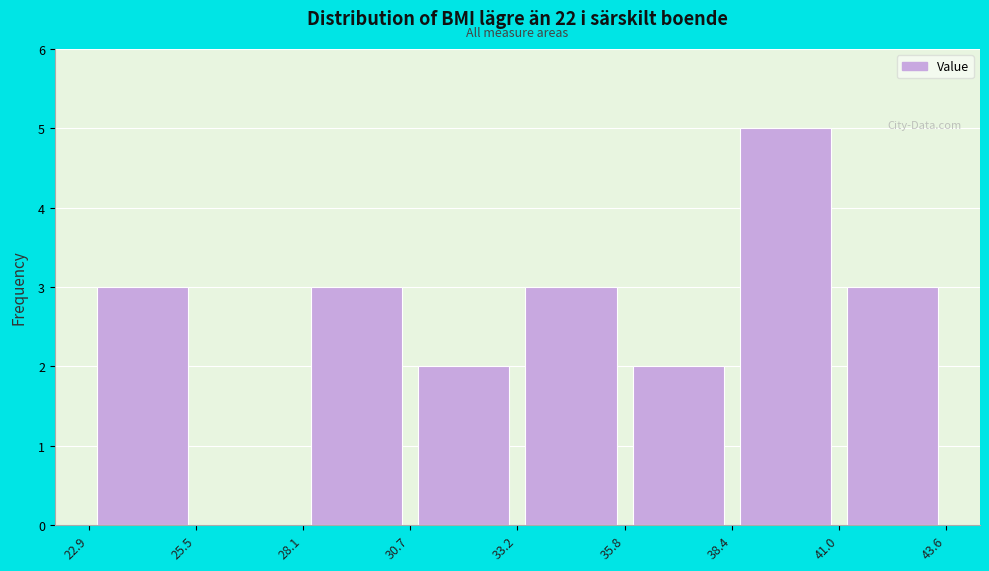

Over which range of the x-axis is the bar tallest?

38.4 to 41.0